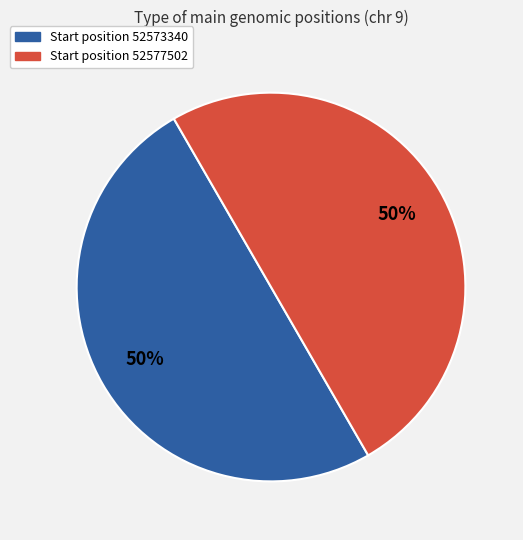

True or false: Start position 52573340 accounts for 50% of the total.

True